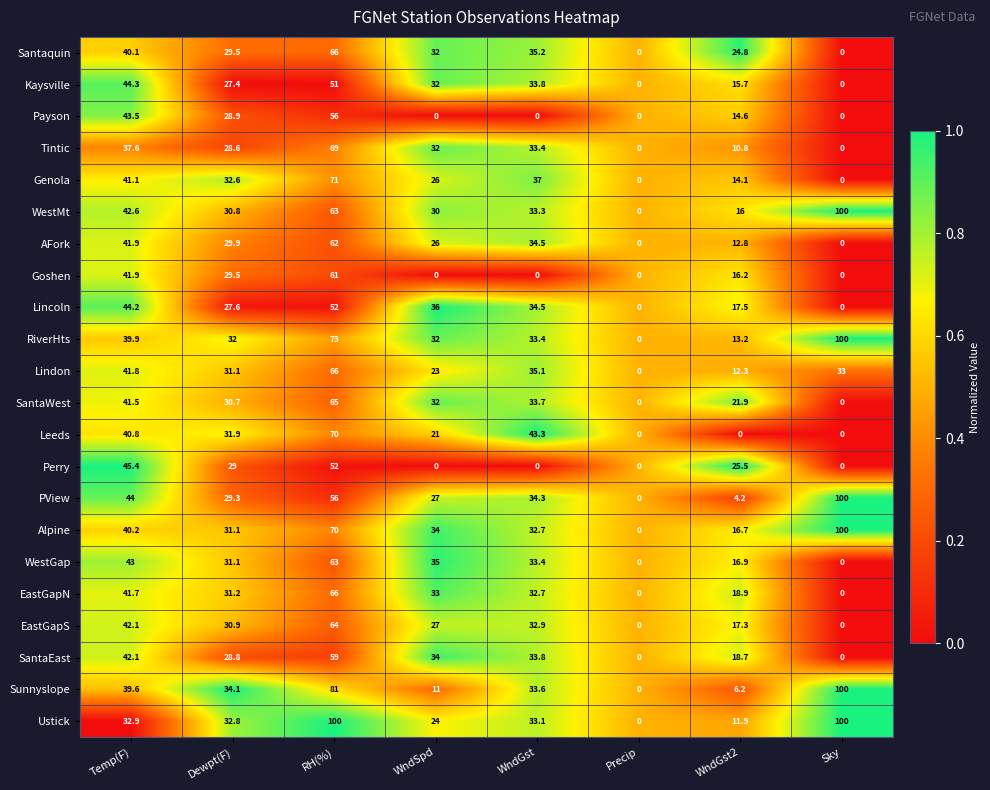

How many series are shown in this chart?

22